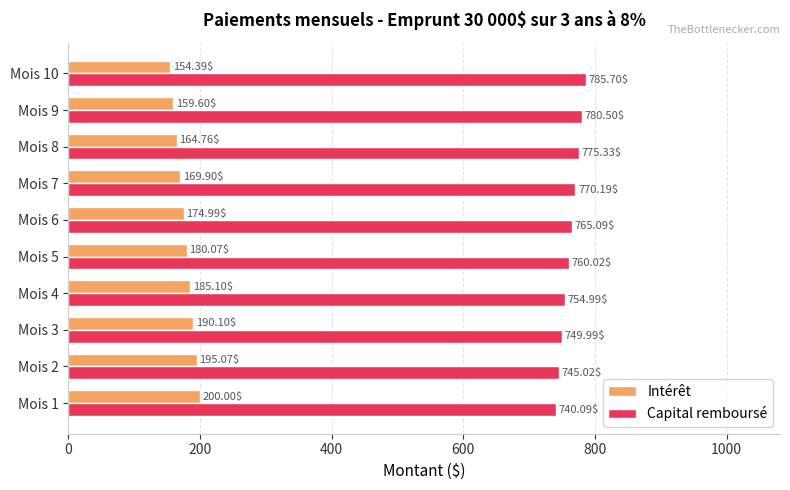

At which category is the sum across all series the highest?

Mois 9